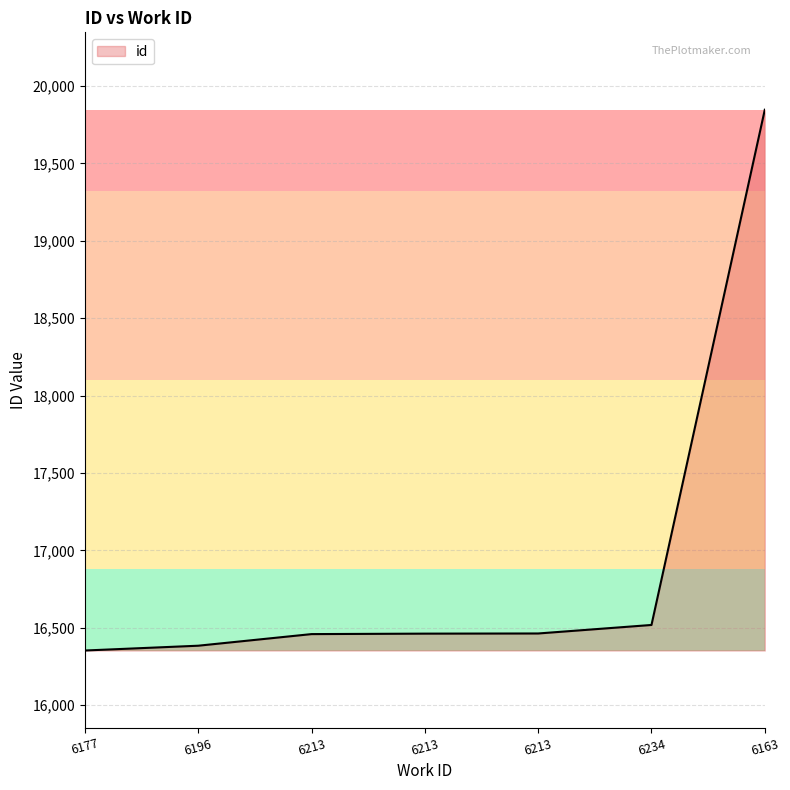

Rank the categories by value from highest to lowest.

6163, 6234, 6213, 6213, 6213, 6196, 6177